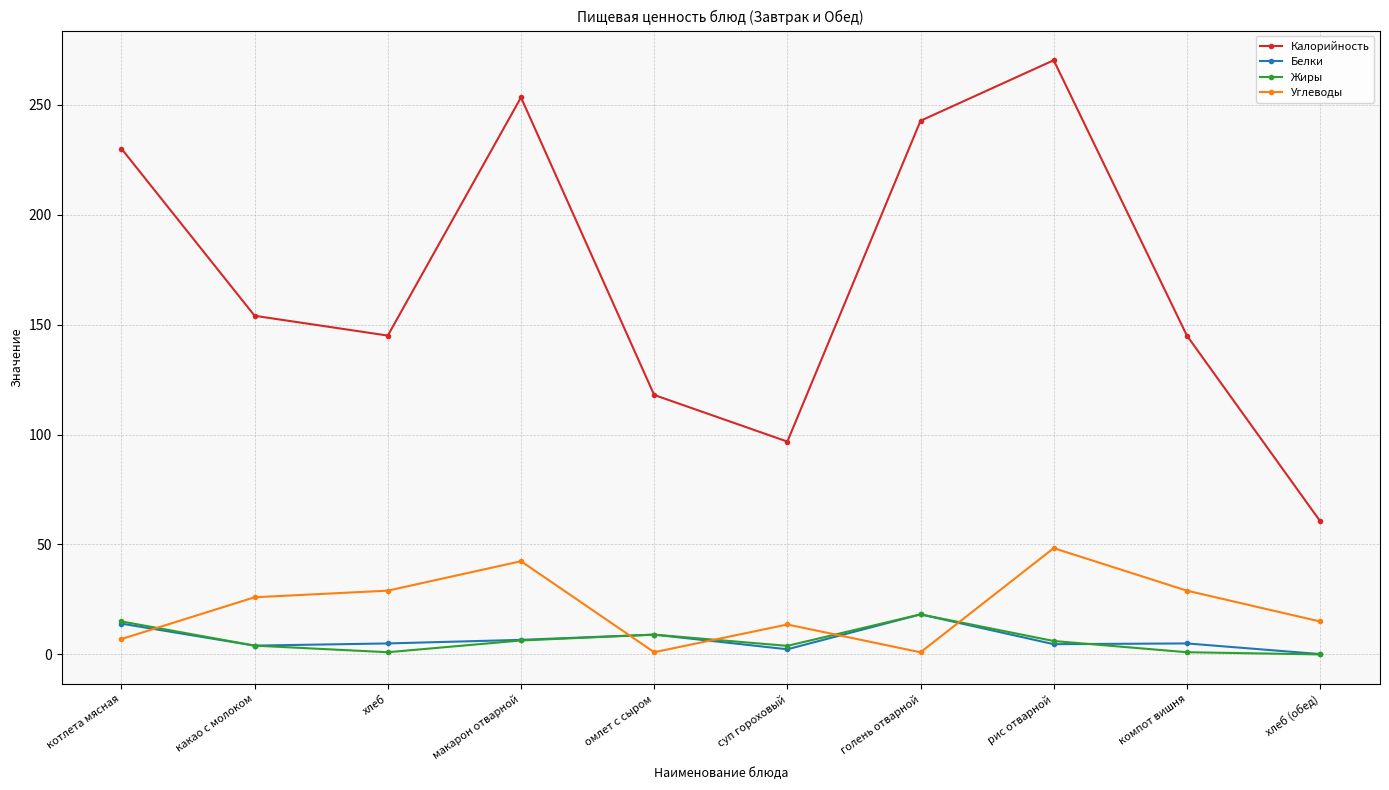

True or false: Углеводы and Калорийность cross at least once.

False